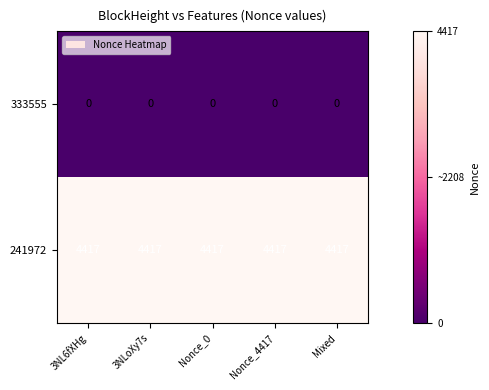

What is the maximum value shown in the chart?

4417